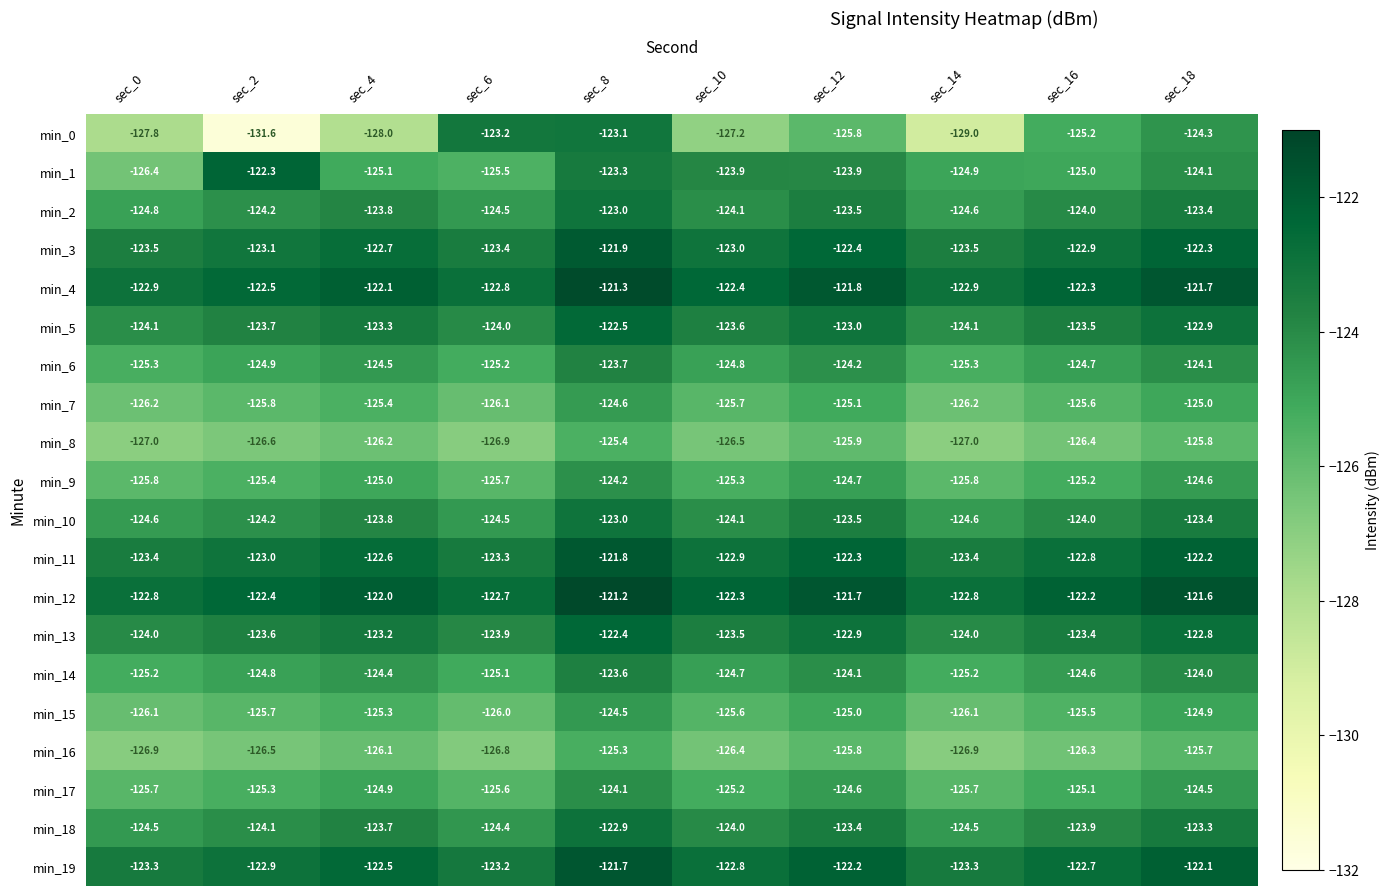

The min_17 series shows -125.7 at sec_0. True or false?

True